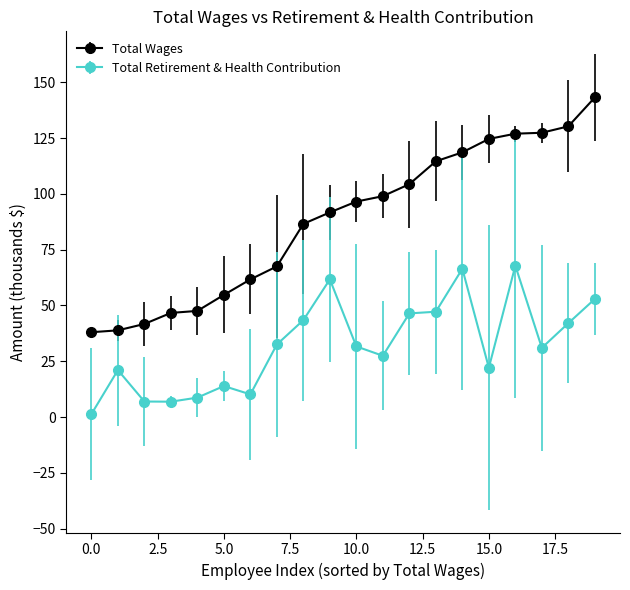

What is the value of the Total Retirement & Health Contribution point at the 3rd from the left?

6.9